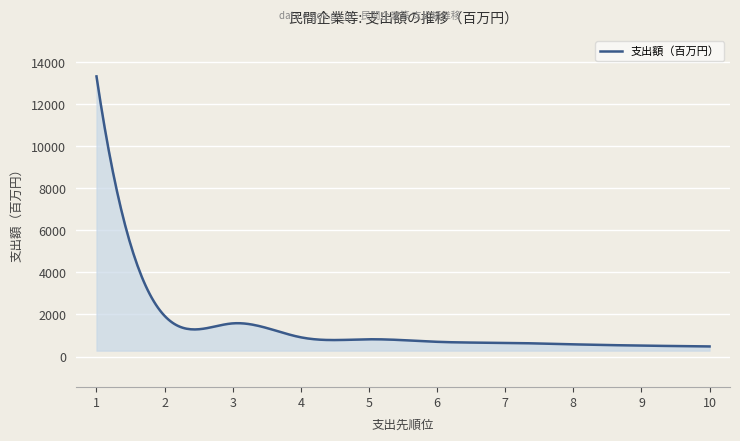

What is the difference between the maximum and minimum values?

12845.0